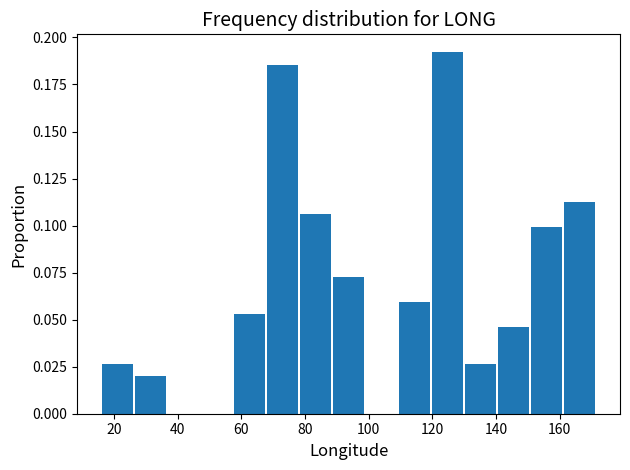

Reading left to right, transcribe this chart: for each bar, give the range it covers on the x-axis and its height. Neither the bar edges nor the heights are printed on the chart, so give them approximately, as read against the axes.

16 to 26: 0.025
26 to 36: 0.020
36 to 48: 0
48 to 58: 0
58 to 68: 0.055
68 to 78: 0.185
78 to 88: 0.105
88 to 100: 0.075
100 to 110: 0
110 to 120: 0.060
120 to 130: 0.190
130 to 140: 0.025
140 to 150: 0.045
150 to 162: 0.100
162 to 172: 0.115